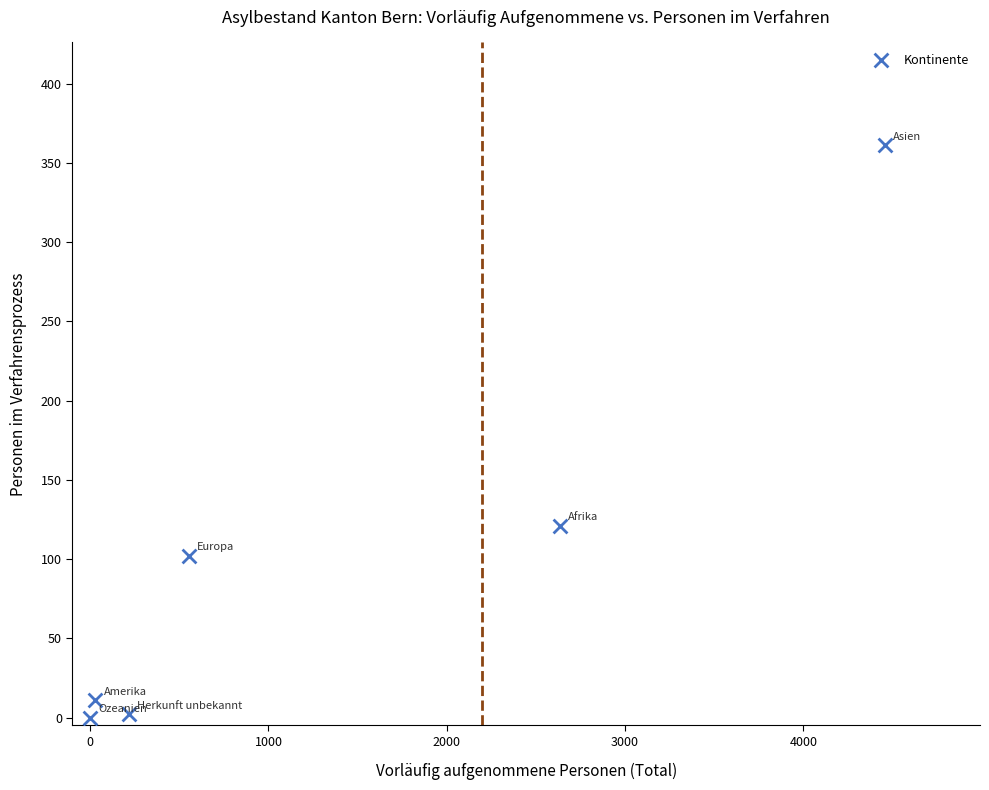

What Y value in the scatter plot is closest to 180?

121